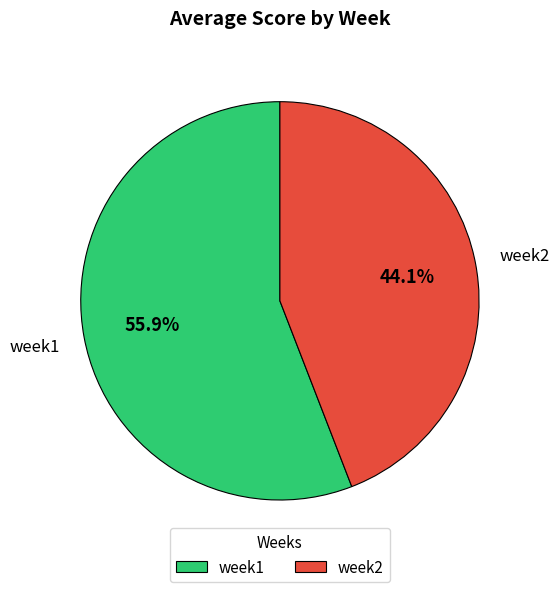

What is the ratio of the value at week2 to the value at week1?

0.8